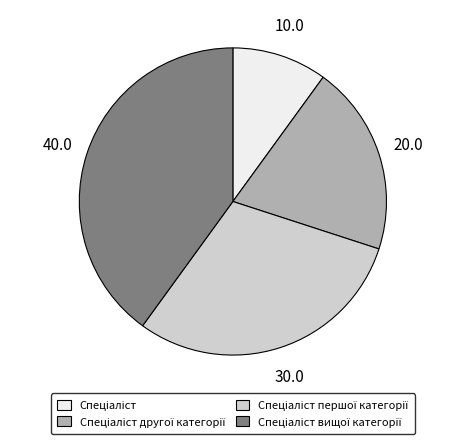

Is there a majority slice in this chart?

No